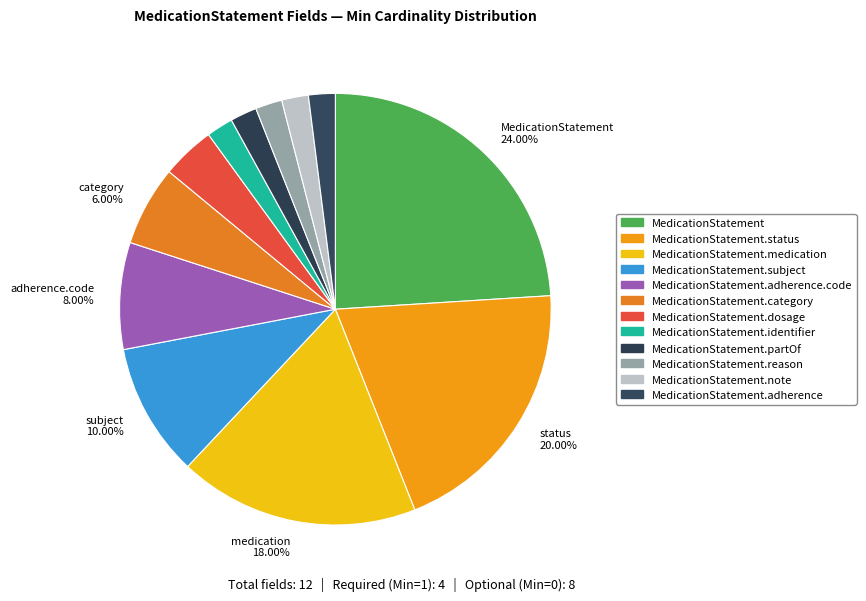

How many slices are in this pie chart?

12